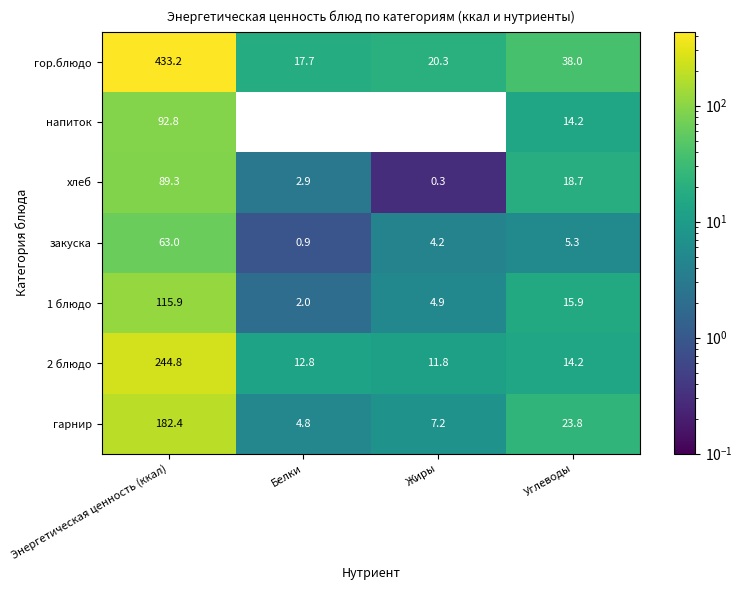

What is the difference between the гор.блюдо values at Белки and Углеводы?

20.3